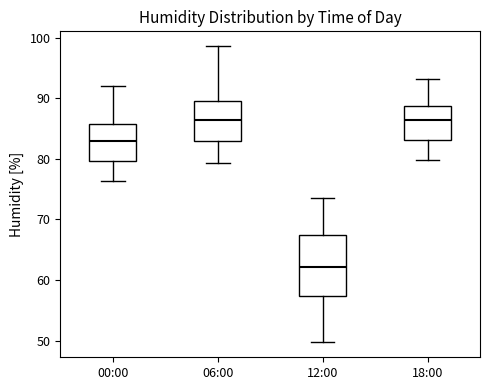

Which box is the tallest, from its lower edge to its upper edge?

12:00